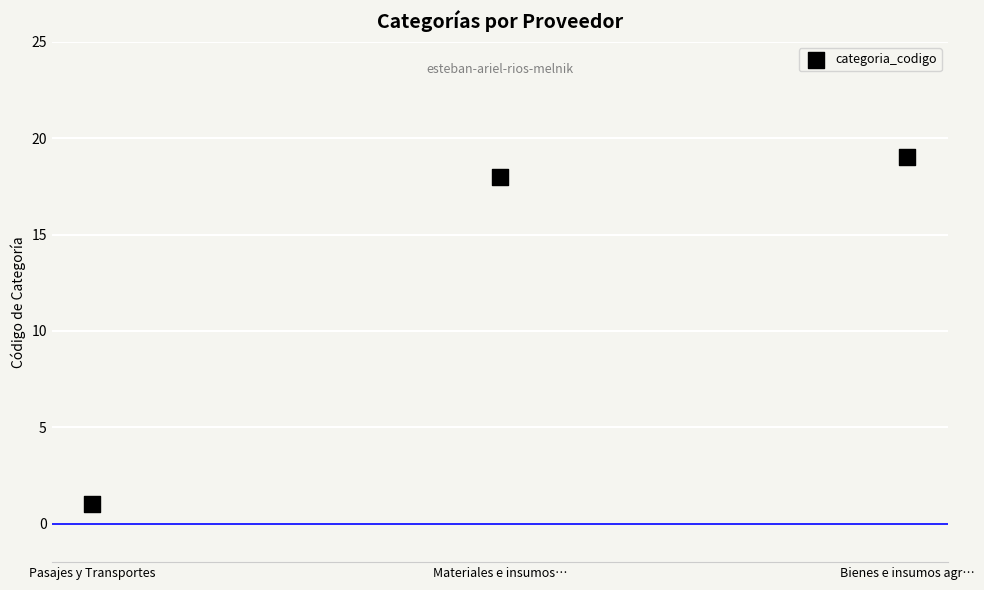

What is the average Y value?

13